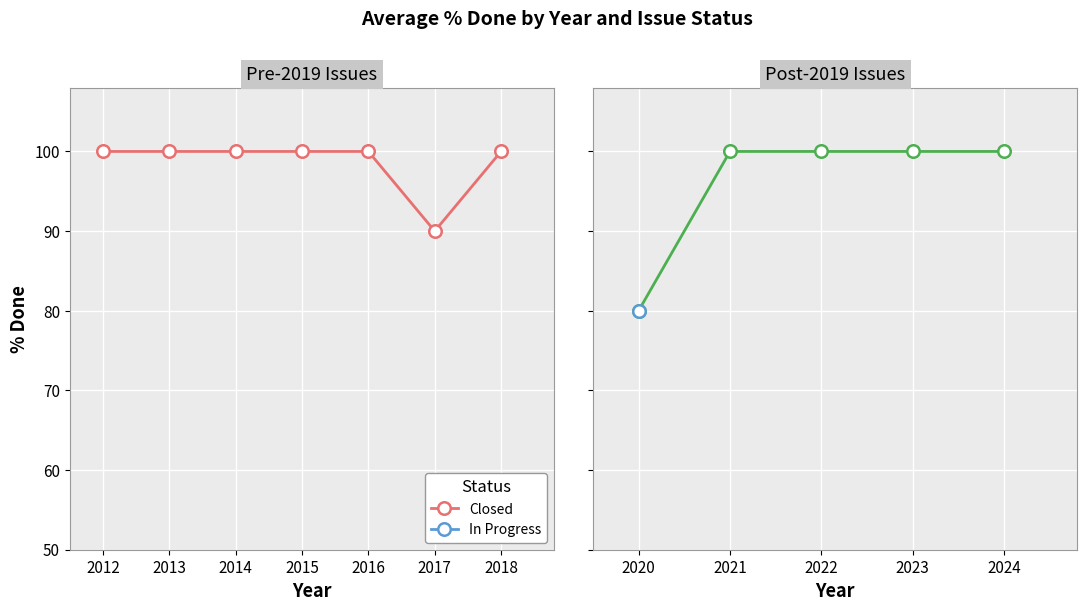

What is the value of the Closed point at the 2nd from the left?

100